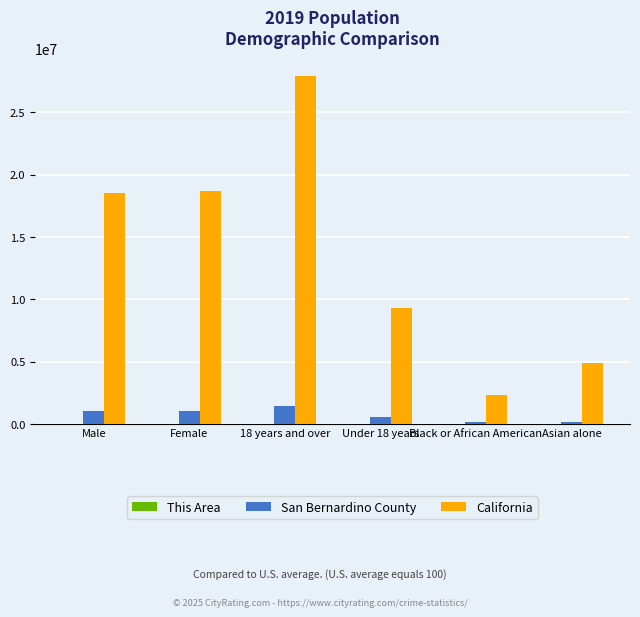

The value of California at Male is 8748946. True or false?

False